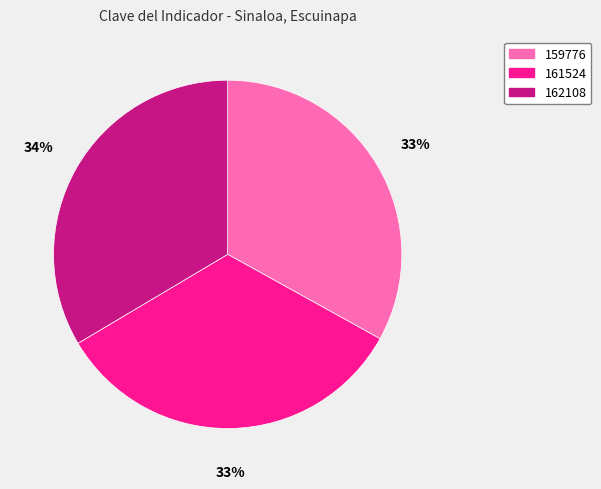

Approximately how many times larger is the value at 159776 compared to 162108?

1.0